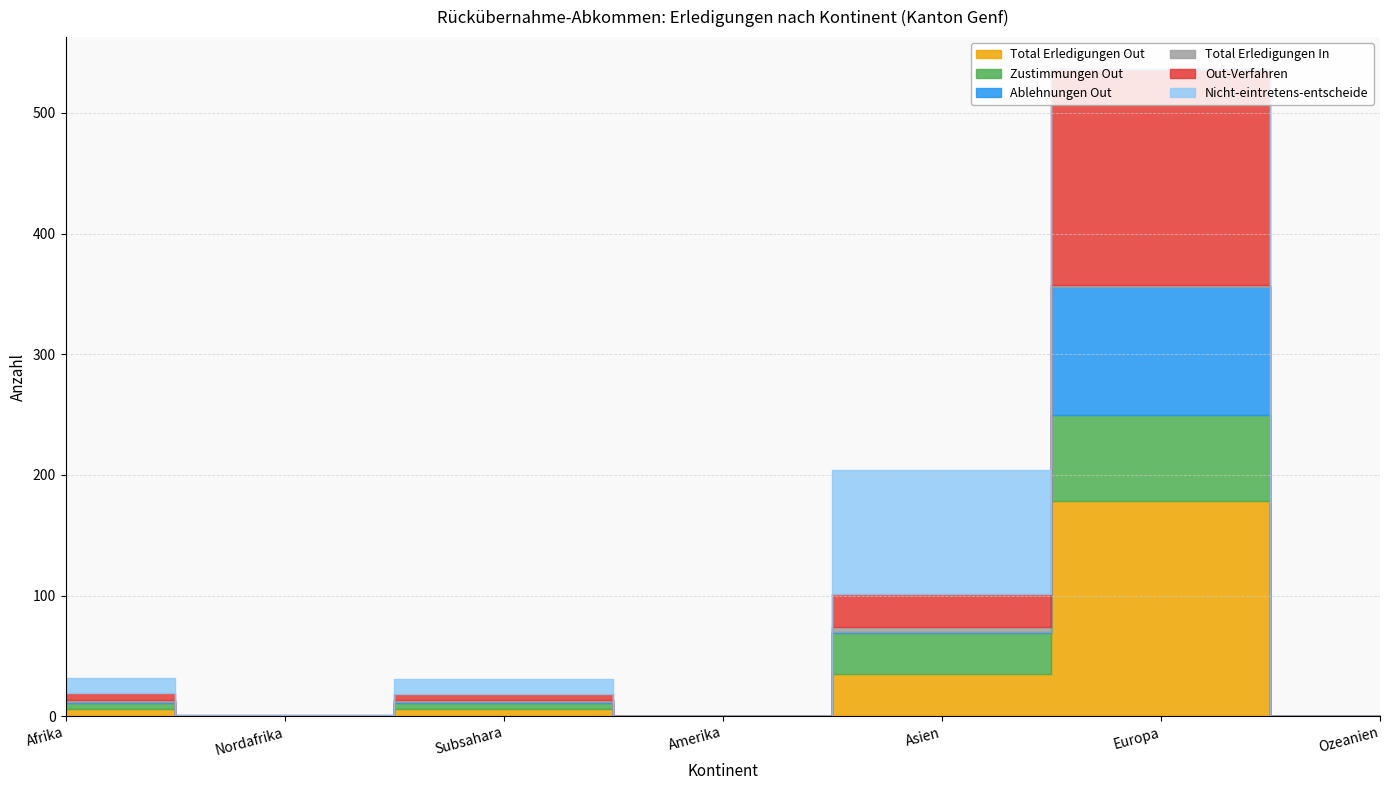

Where does the Total Erledigungen In series first go above 1?

Asien